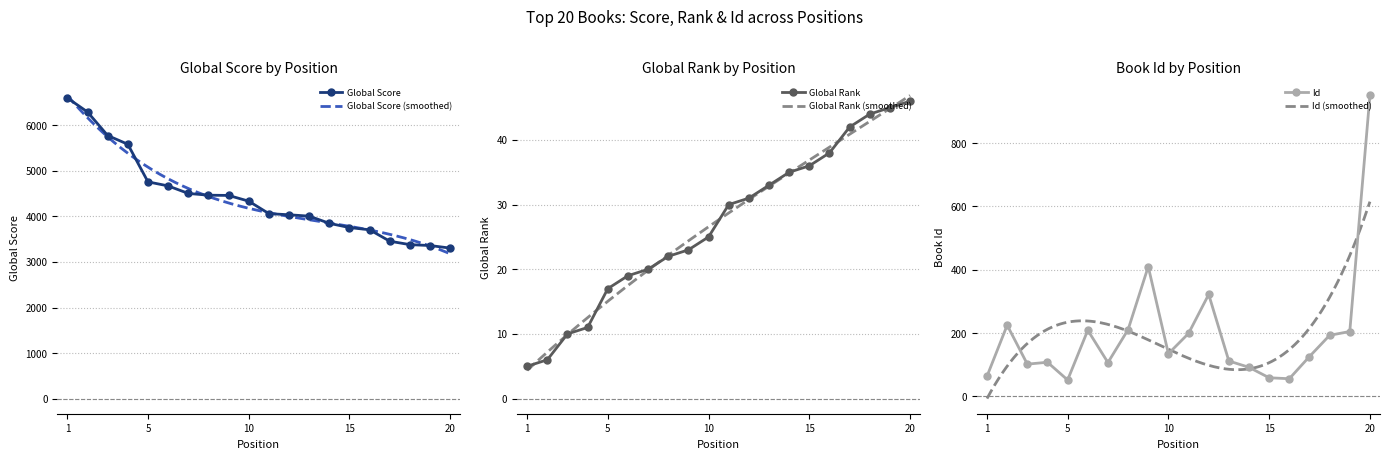

Which category has the highest value across all series?

1